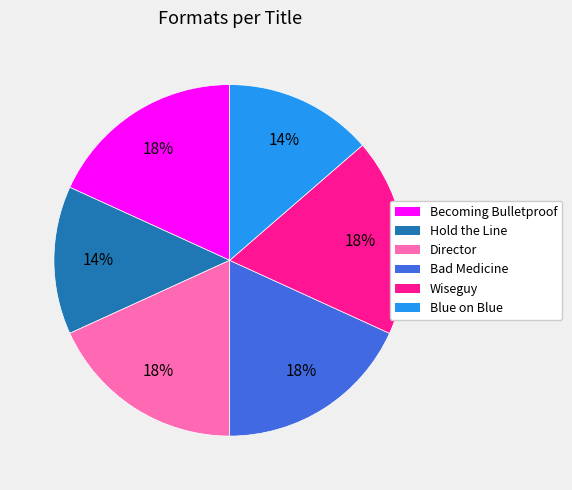

Count the number of slices in the pie.

6